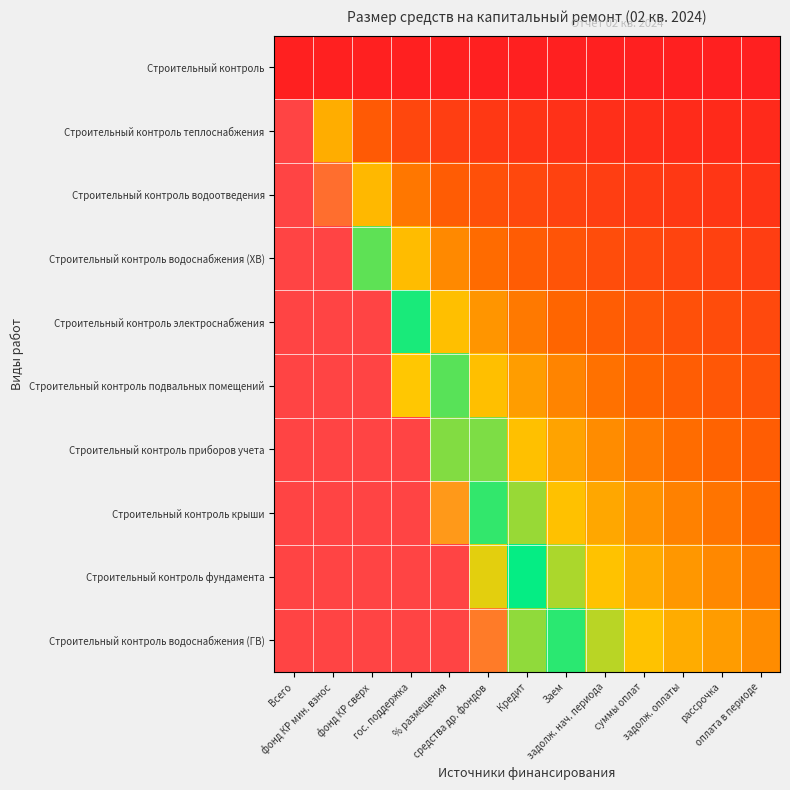

At % размещения, list the series in order from smallest to largest.

Строительный контроль, Строительный контроль теплоснабжения, Строительный контроль водоотведения, Строительный контроль водоснабжения (ХВ), Строительный контроль электроснабжения, Строительный контроль подвальных помещений, Строительный контроль приборов учета, Строительный контроль крыши, Строительный контроль фундамента, Строительный контроль водоснабжения (ГВ)